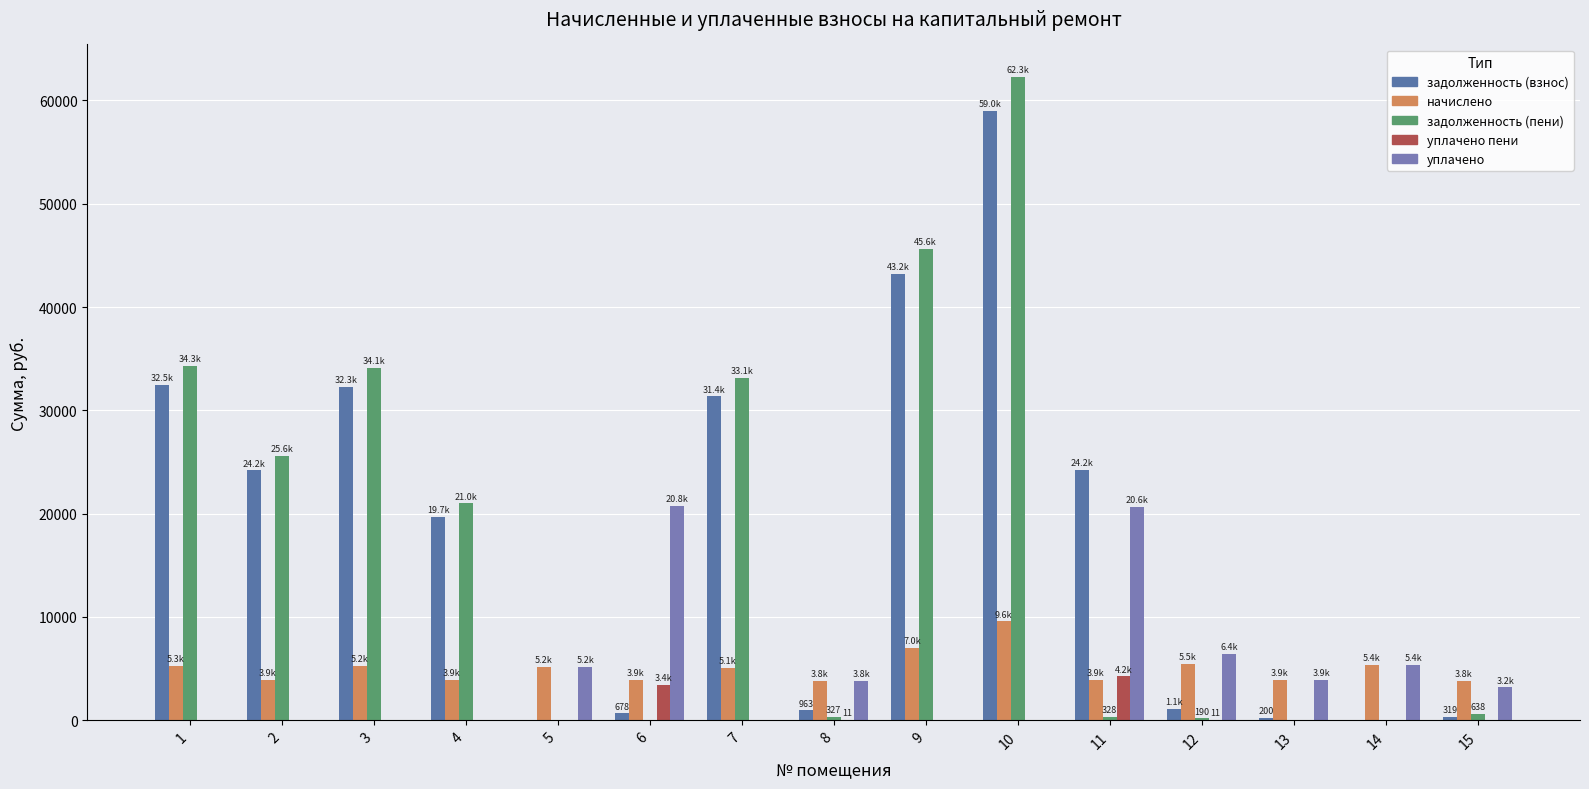

What is the value of the задолженность (взнос) bar at the 13th from the left?

200.0